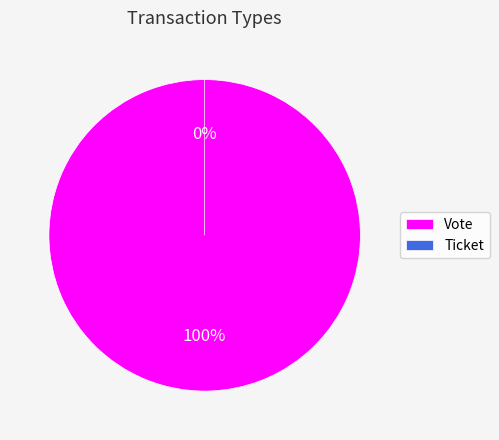

Is it true that Ticket is 0% of the pie?

True